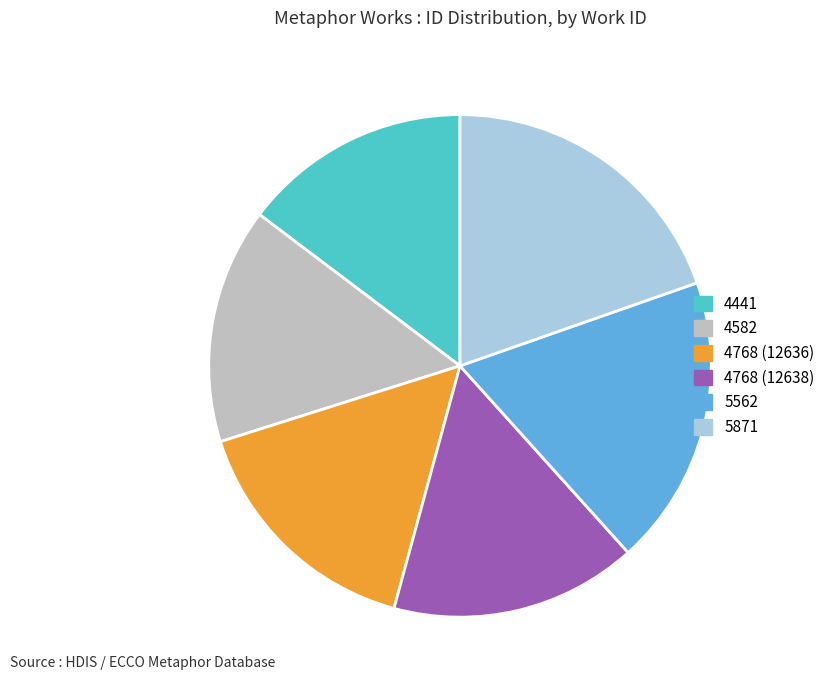

Which category has the biggest portion of the pie?

5871